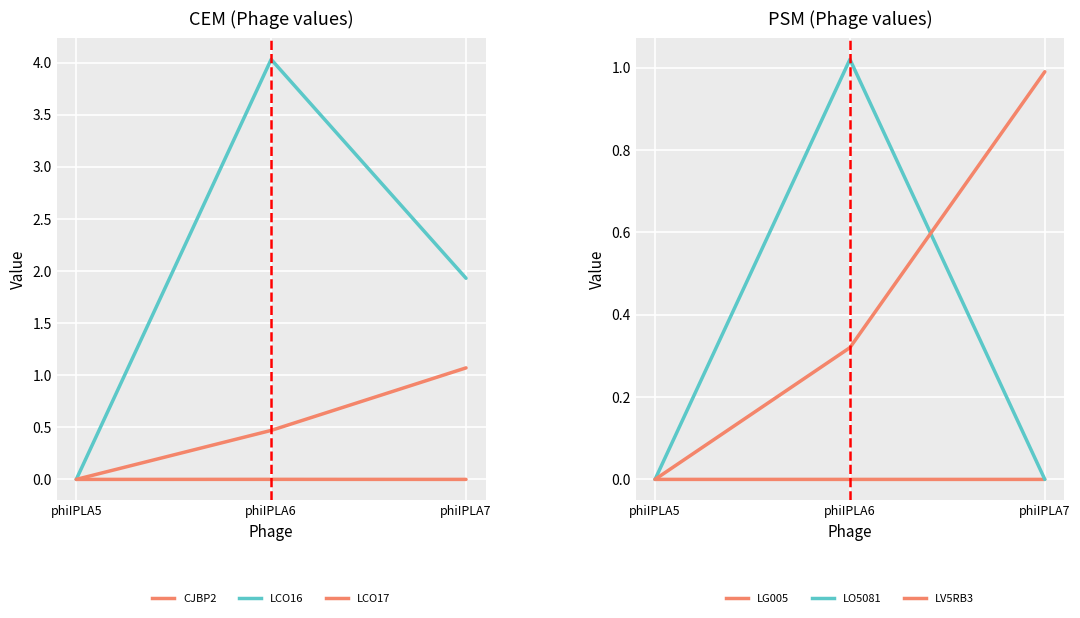

How many lines are shown in the chart?

6